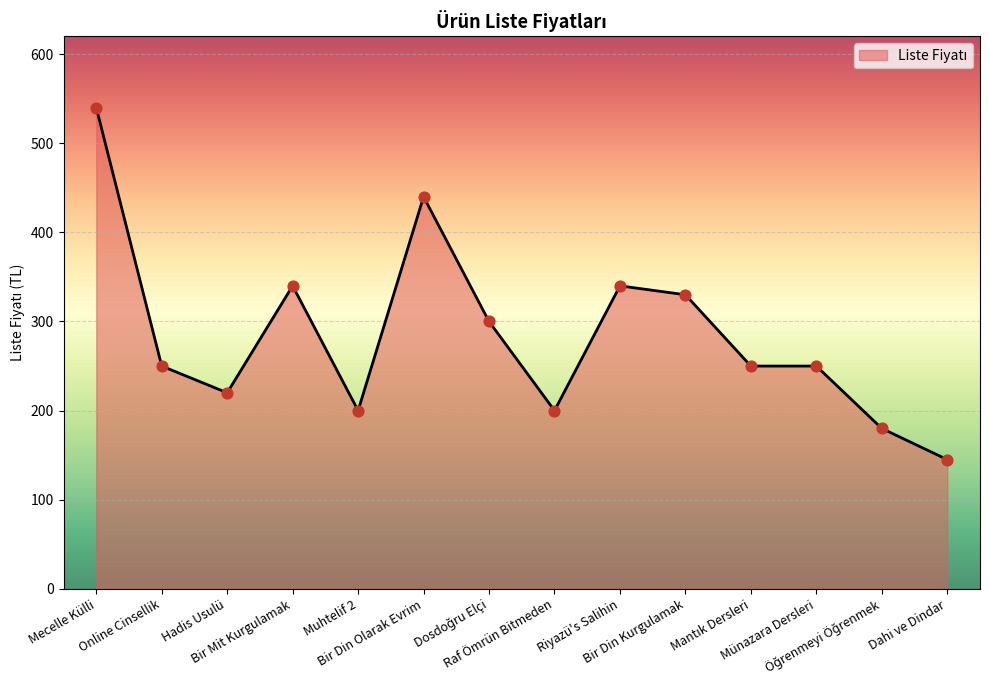

Between Muhtelif 2 and Riyazü's Salihin, which is larger?

Riyazü's Salihin